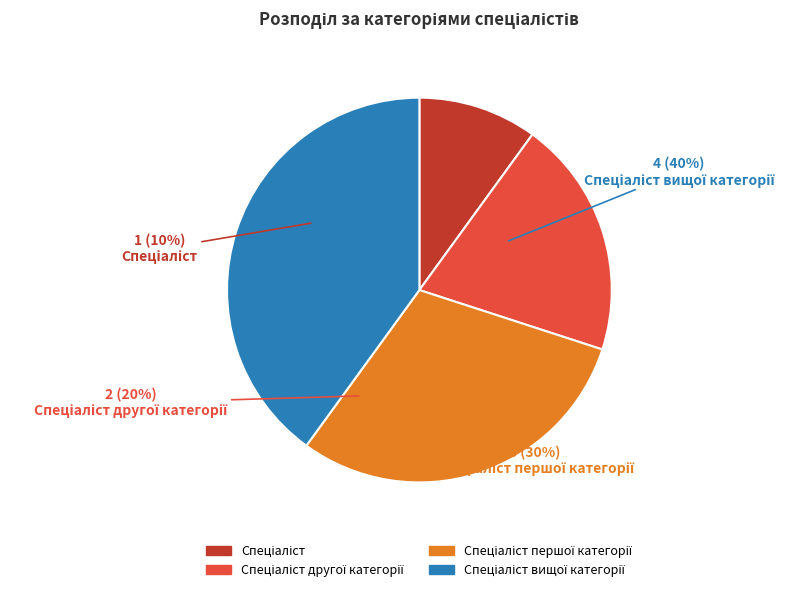

Rank the categories by value from lowest to highest.

Спеціаліст, Спеціаліст другої категорії, Спеціаліст першої категорії, Спеціаліст вищої категорії